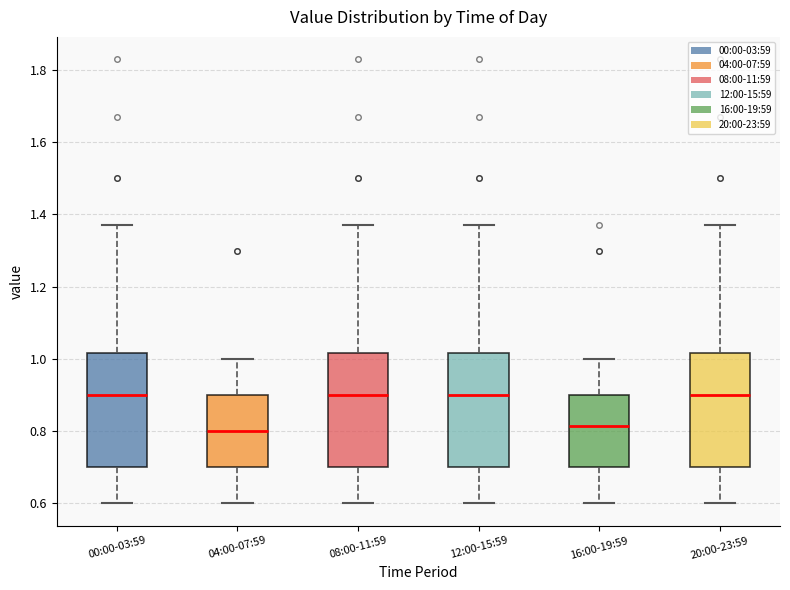

Reading left to right, transcribe this box plot: for each box, give where its median line is, the range the box spans, and where its two whiskers end, as read against the y-axis. The values are not printed on the chart, so give them approximately, as read against the axis.

00:00-03:59: median 0.90, box 0.70 to 1.02, whiskers 0.60 to 1.38
04:00-07:59: median 0.80, box 0.70 to 0.90, whiskers 0.60 to 1.00
08:00-11:59: median 0.90, box 0.70 to 1.02, whiskers 0.60 to 1.38
12:00-15:59: median 0.90, box 0.70 to 1.02, whiskers 0.60 to 1.38
16:00-19:59: median 0.82, box 0.70 to 0.90, whiskers 0.60 to 1.00
20:00-23:59: median 0.90, box 0.70 to 1.02, whiskers 0.60 to 1.38